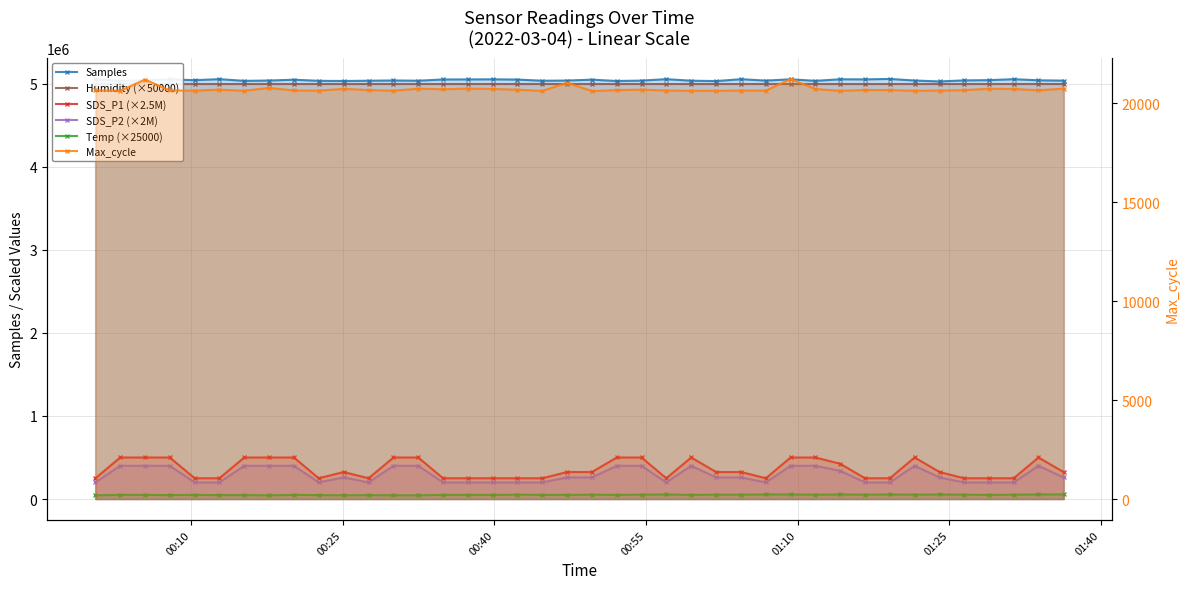

How many values in the Samples series are below 5040086?

20